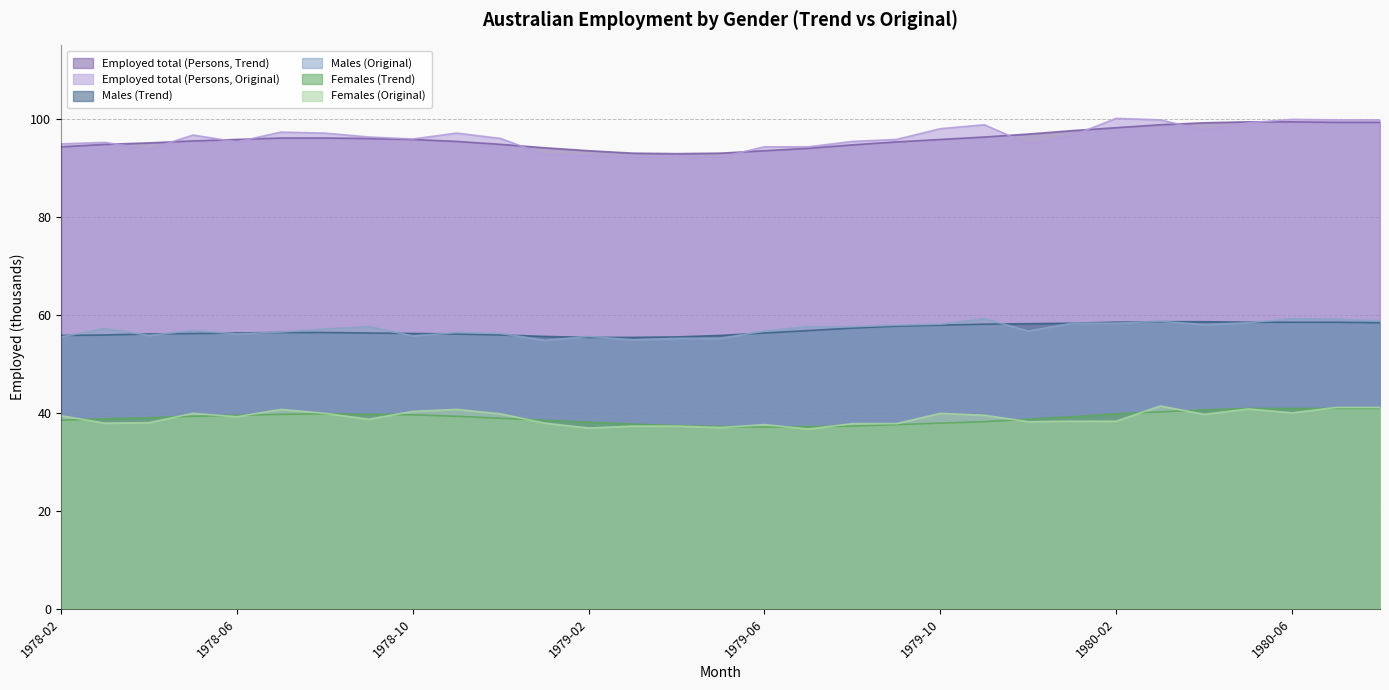

At which label does Males (Original) first exceed 57?

1978-03